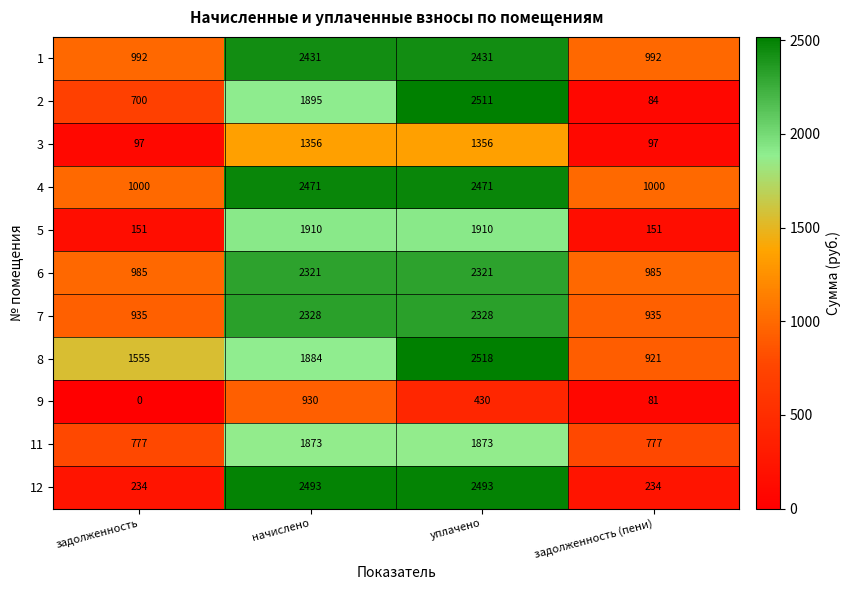

What is the maximum value shown in the chart?

2518